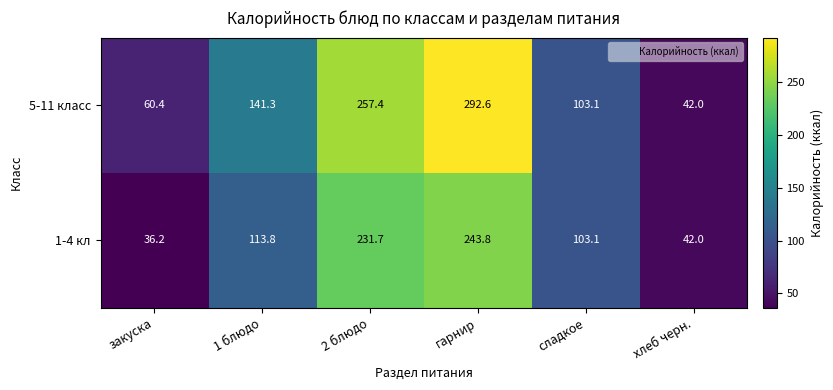

List the labels in order of 5-11 класс value, largest first.

гарнир, 2 блюдо, 1 блюдо, сладкое, закуска, хлеб черн.